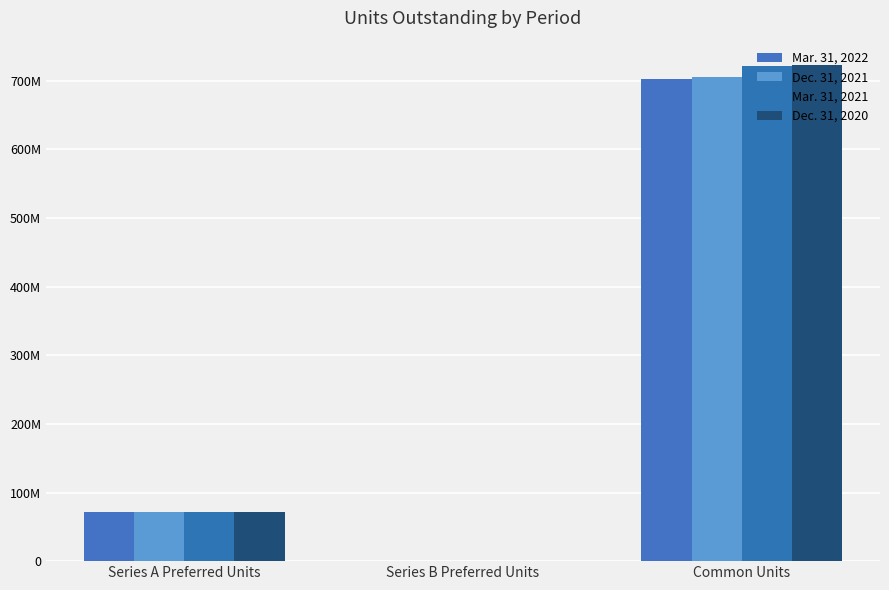

What are all the series names shown in the legend?

Mar. 31, 2022, Dec. 31, 2021, Mar. 31, 2021, Dec. 31, 2020